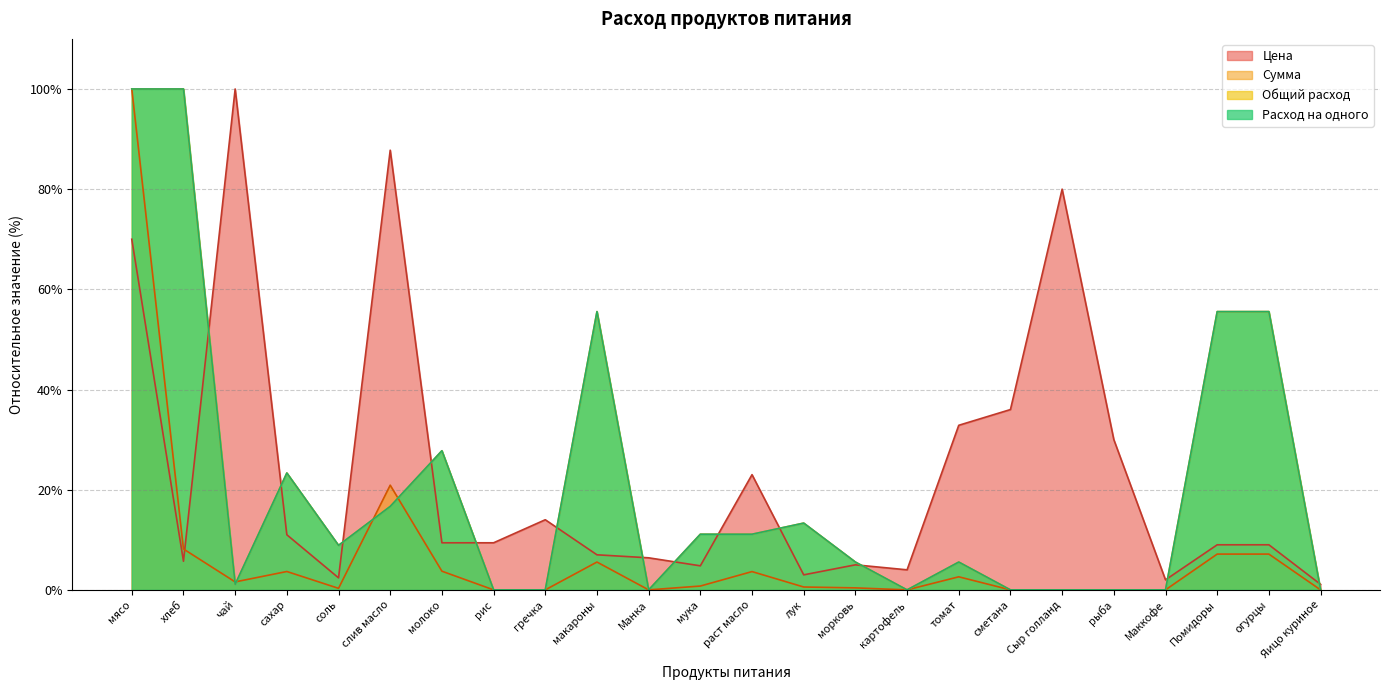

True or false: Общий расход and Цена intersect in this chart.

True